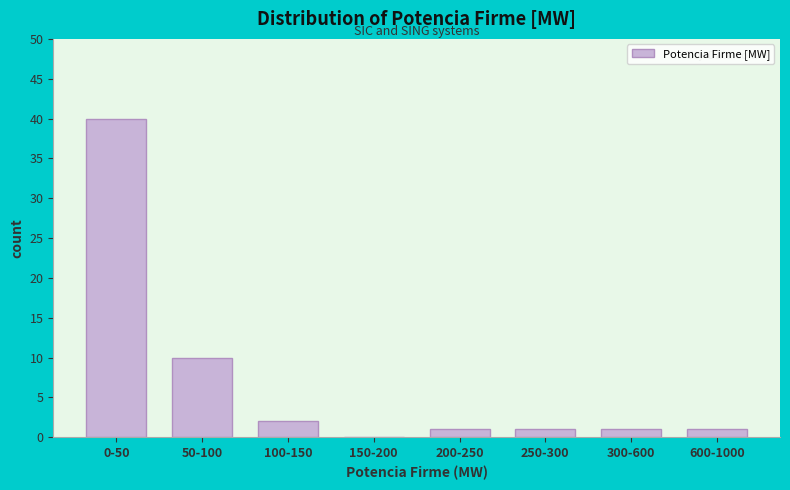

Reading left to right, what are all the values shown in this chart?

0-50=40	50-100=10	100-150=2	150-200=0	200-250=1	250-300=1	300-600=1	600-1000=1